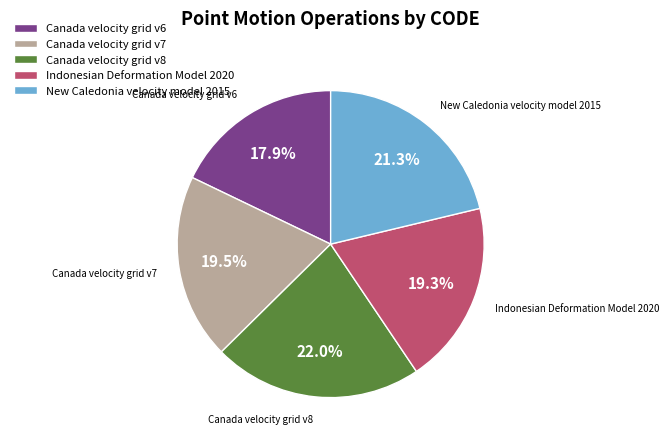

Is there a majority slice in this chart?

No